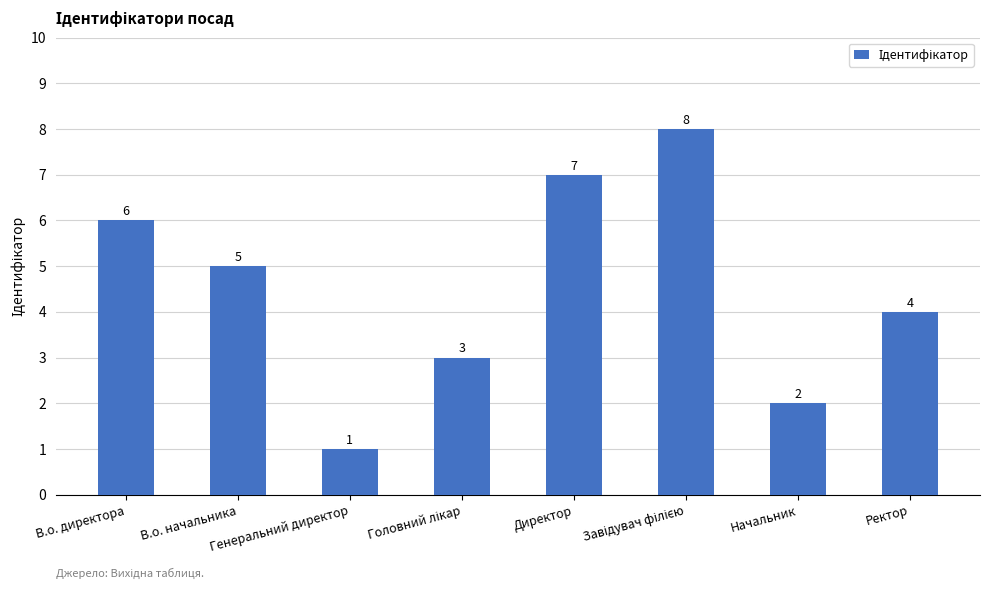

What is the sum of all values?

36